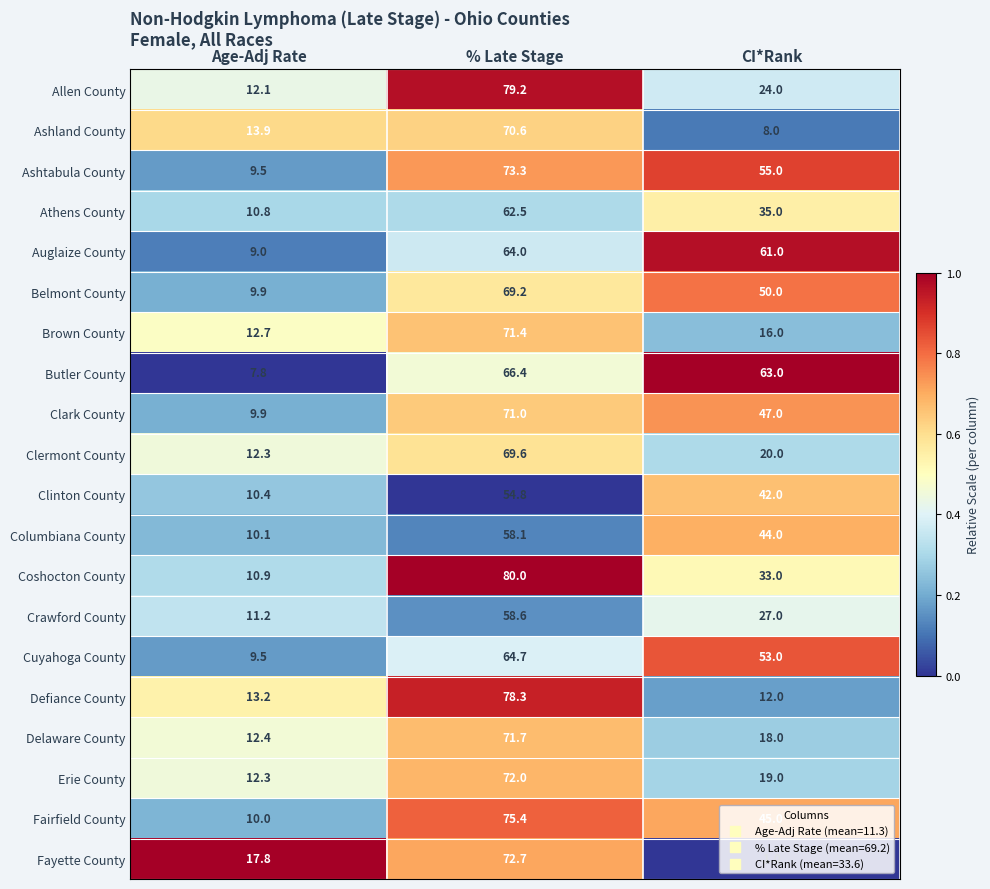

Rank the categories by Fayette County value from lowest to highest.

CI*Rank, Age-Adj Rate, % Late Stage